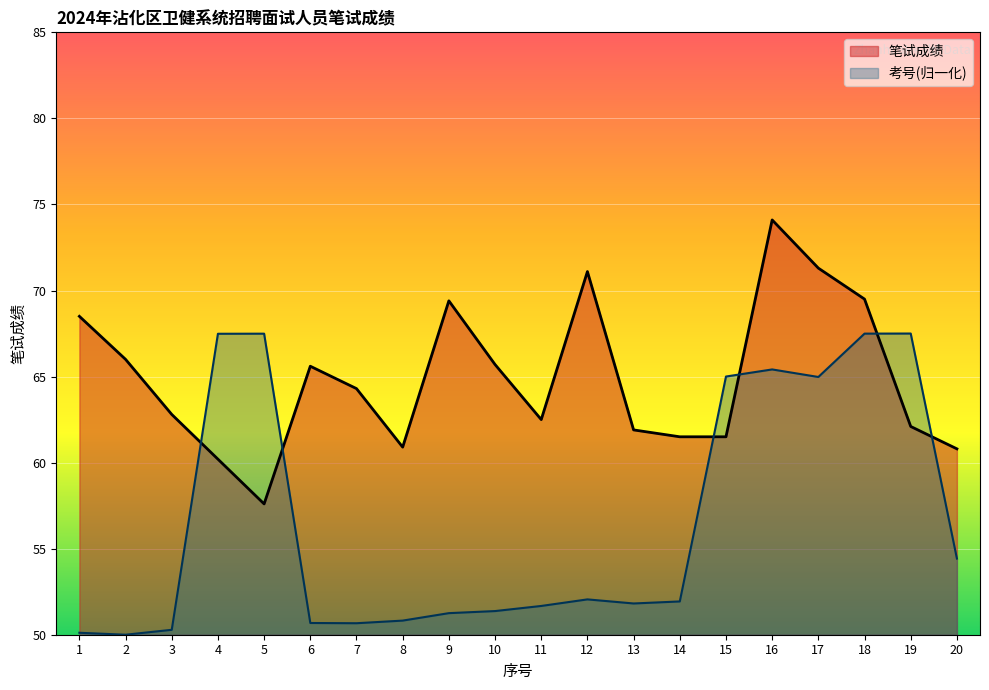

Which series has the largest range (max minus min)?

考号(归一化)